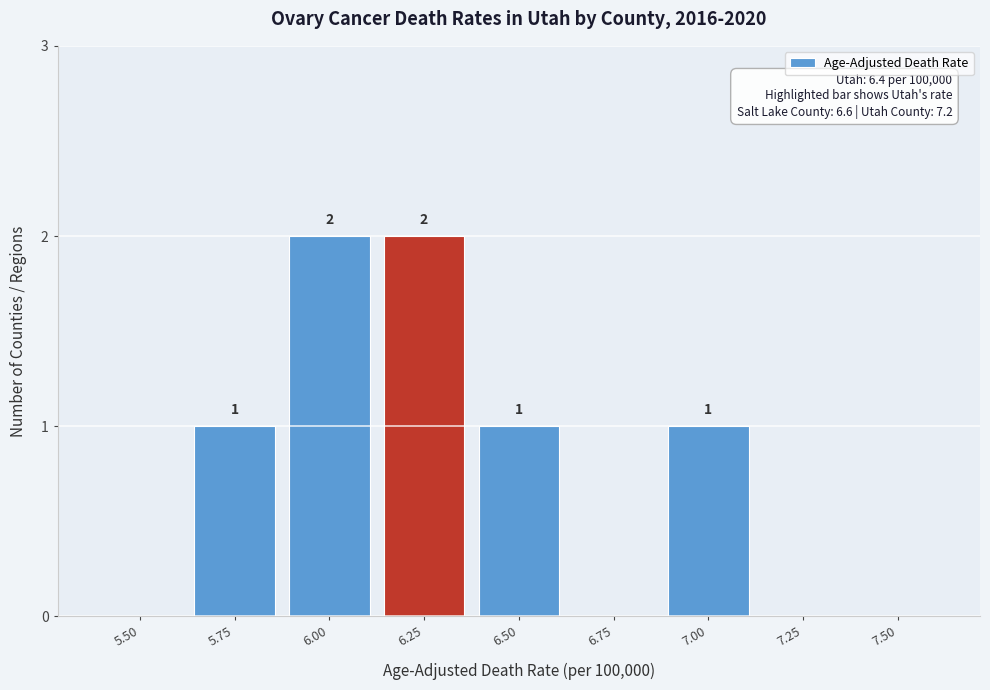

Reading left to right, what are all the values shown in this chart?

5.50=0	5.75=1	6.00=2	6.25=2	6.50=1	6.75=0	7.00=1	7.25=0	7.50=0